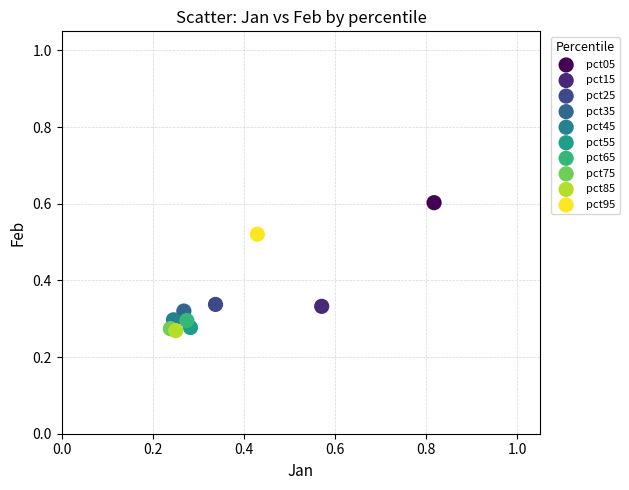

What are all the series names shown in the legend?

pct05, pct15, pct25, pct35, pct45, pct55, pct65, pct75, pct85, pct95